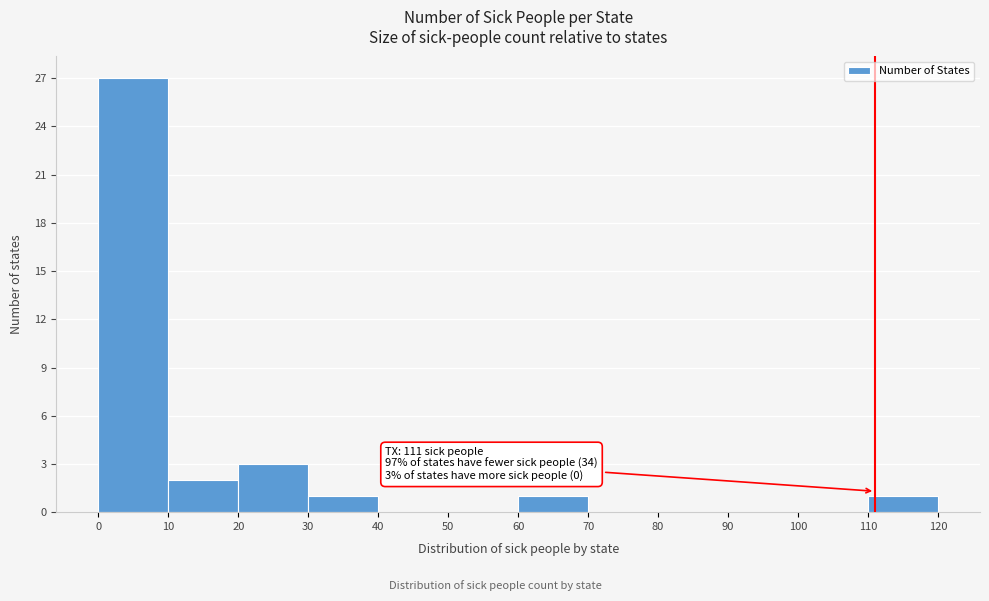

Which range on the x-axis has the tallest bar?

0 to 10